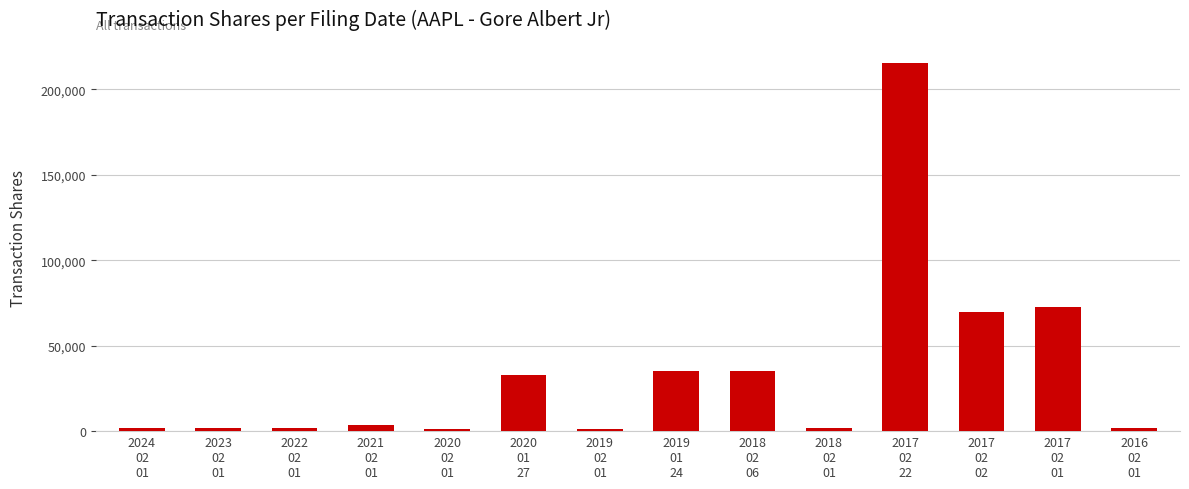

What is the greatest value displayed?

215437